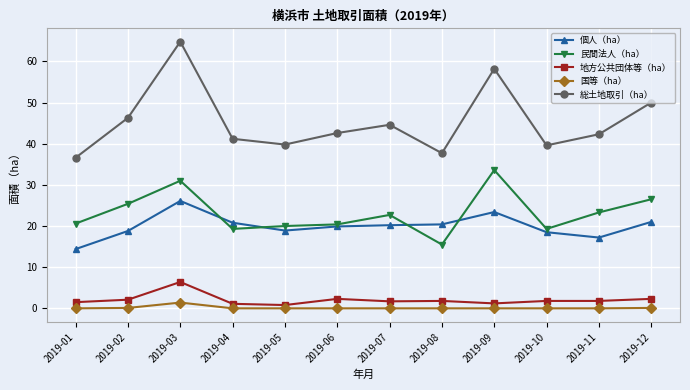

What is the difference between the maximum and second lowest values in the 個人（ha） series?

8.9